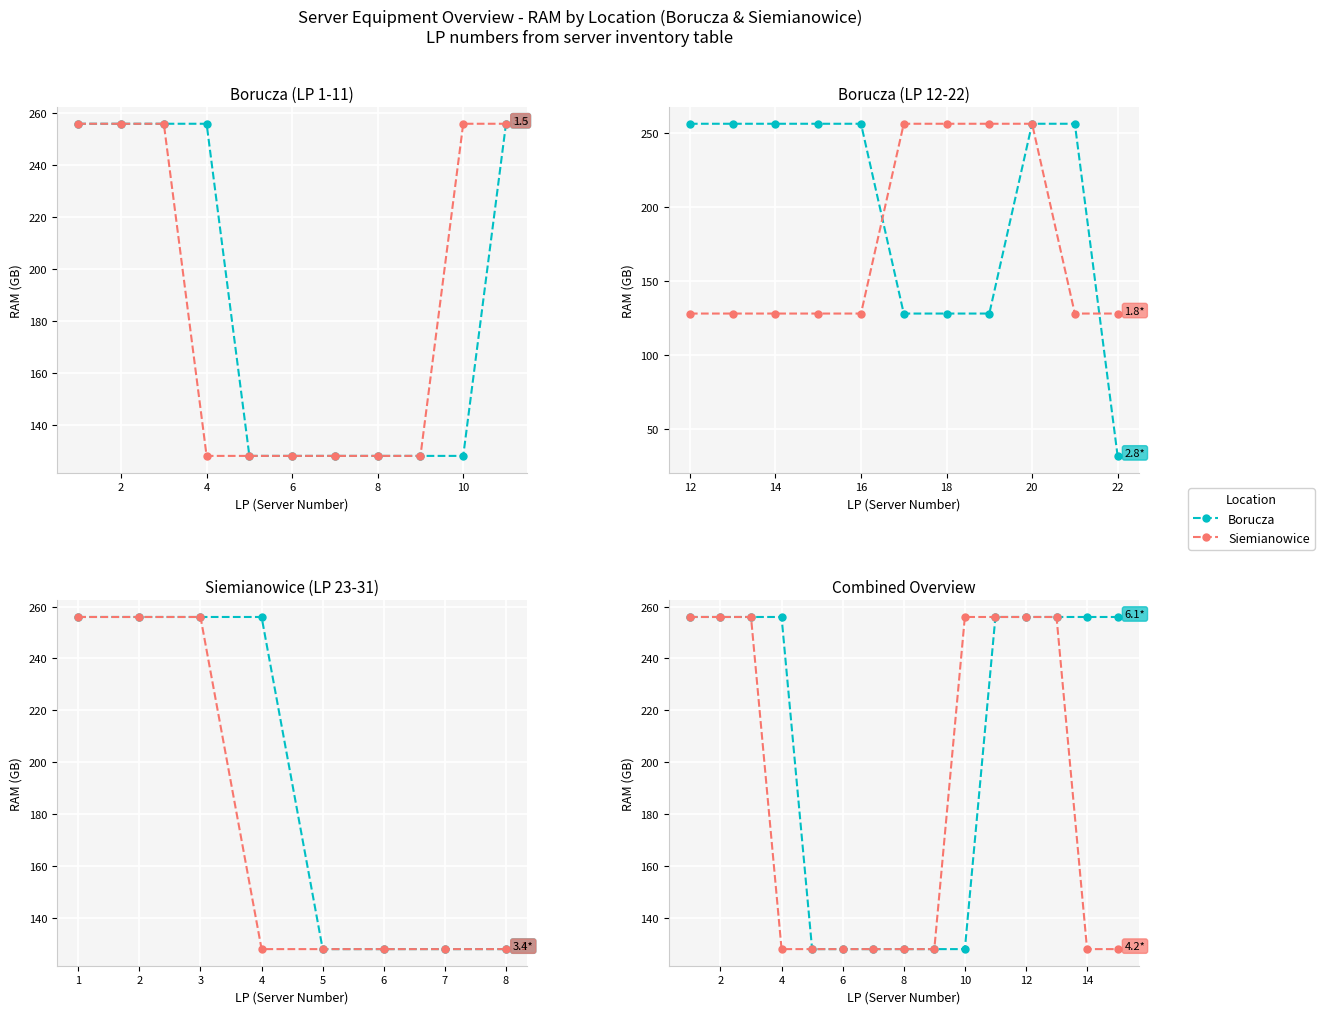

What value does the Siemianowice series have at 8?

128